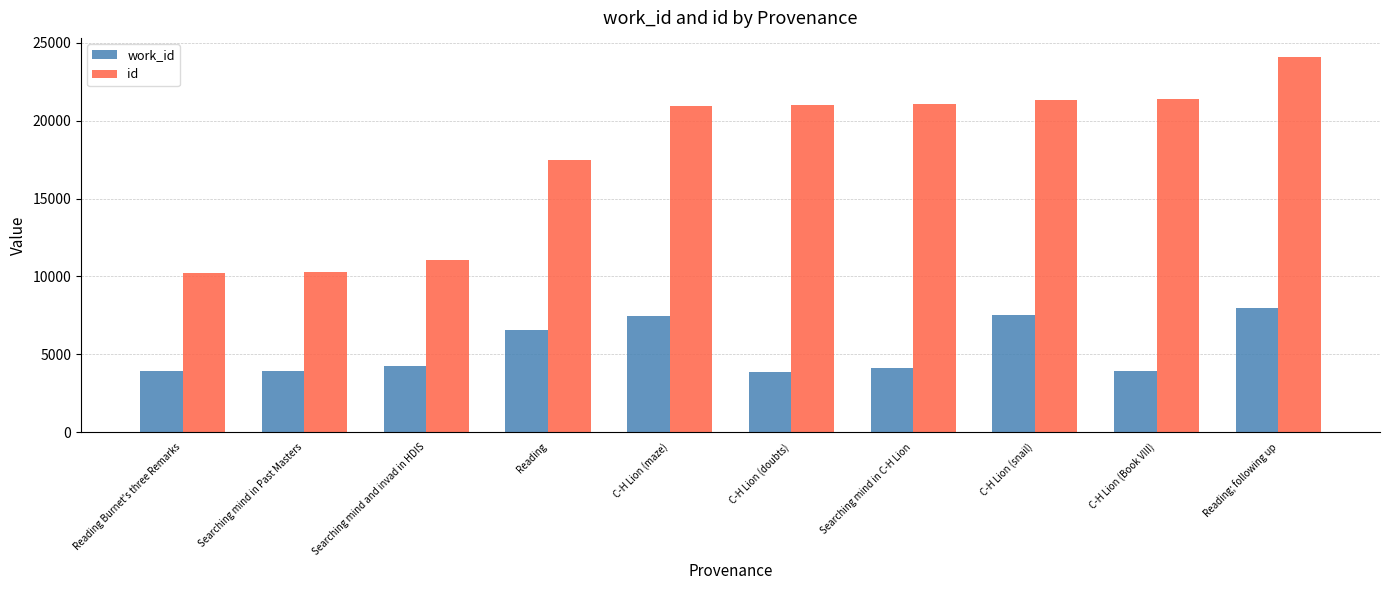

How many categories are shown in the chart?

10